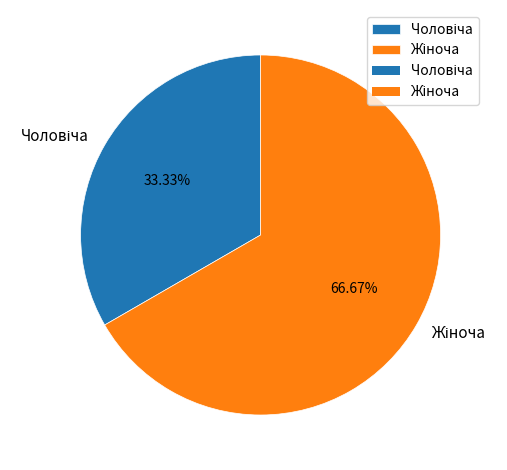

Is there any slice that represents more than half of the pie?

Yes